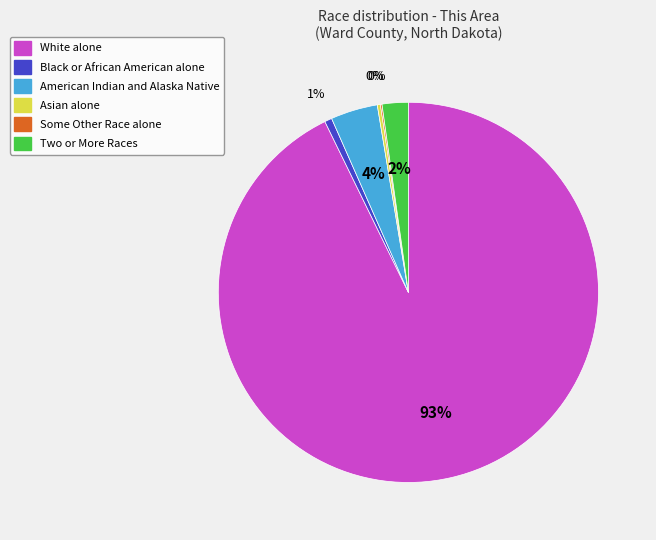

True or false: White alone accounts for 83% of the total.

False